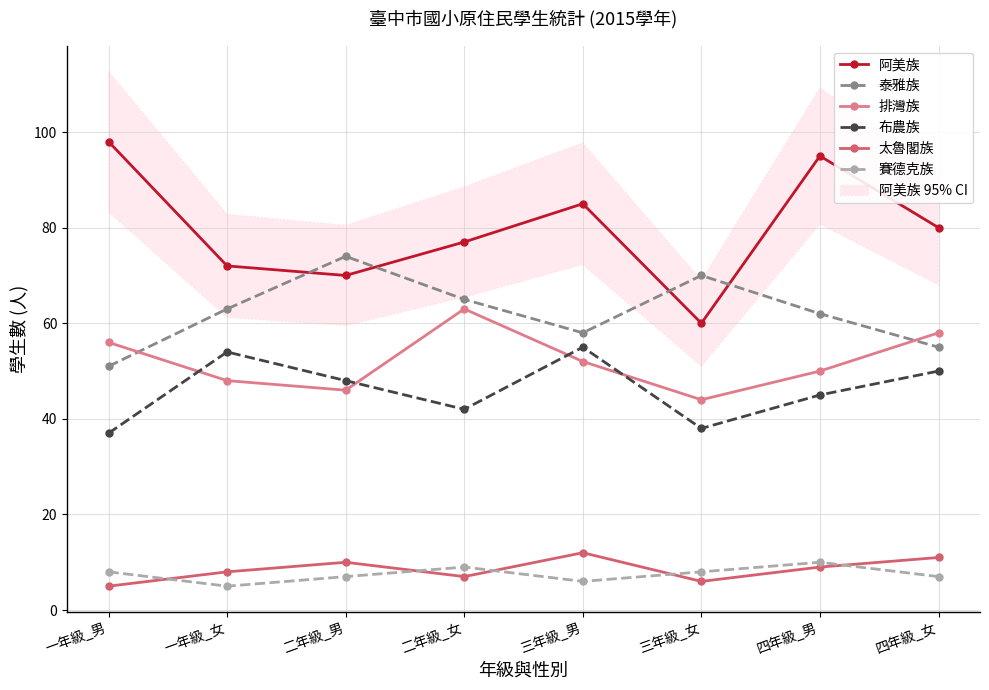

What is the lowest value of the 賽德克族 series?

5